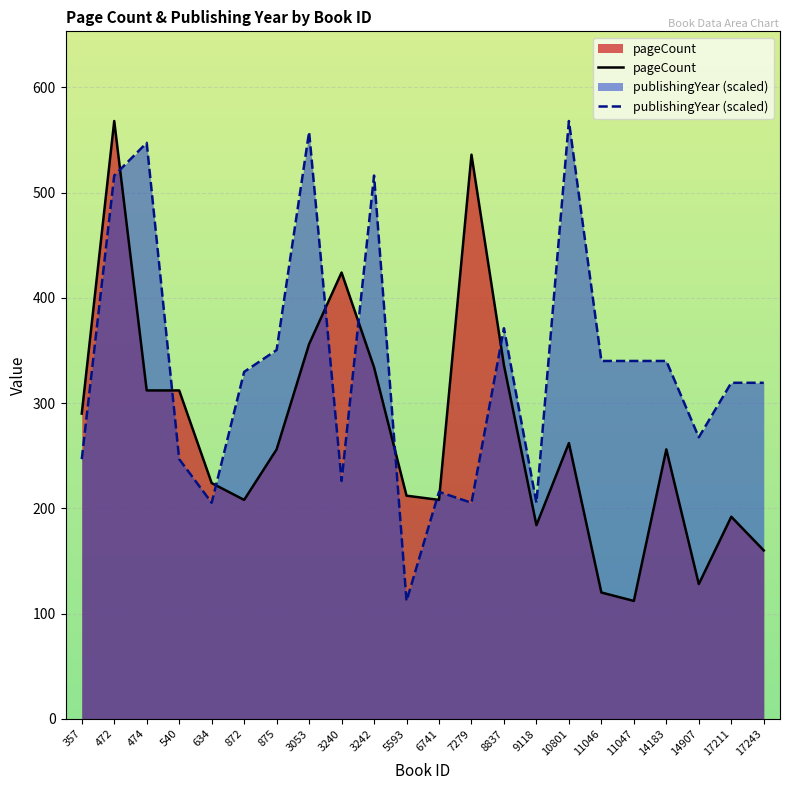

Is the value of pageCount at 8837 greater than the value of publishingYear at 17211?

Yes